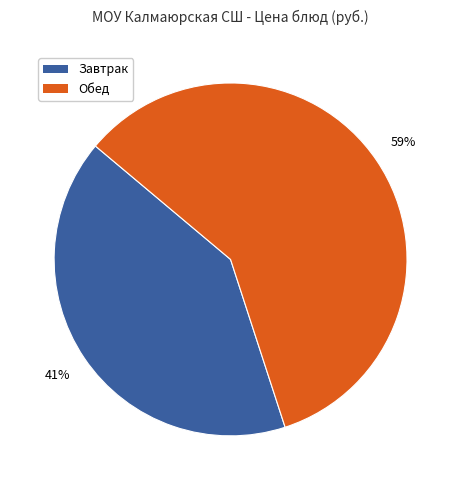

To the nearest percent, what is the difference between the largest and smallest slice percentages?

18%